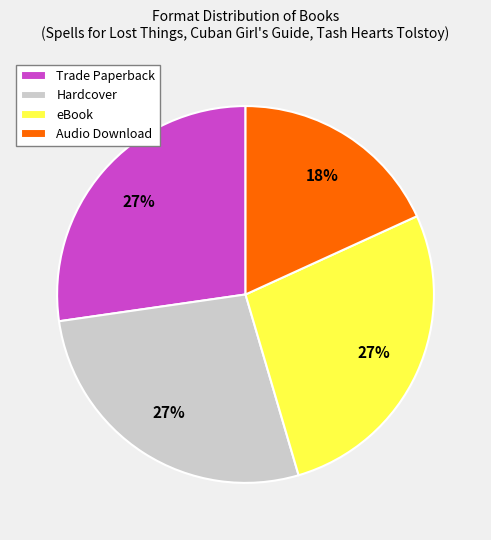

What is the ratio of the value at Audio Download to the value at Hardcover?

0.7